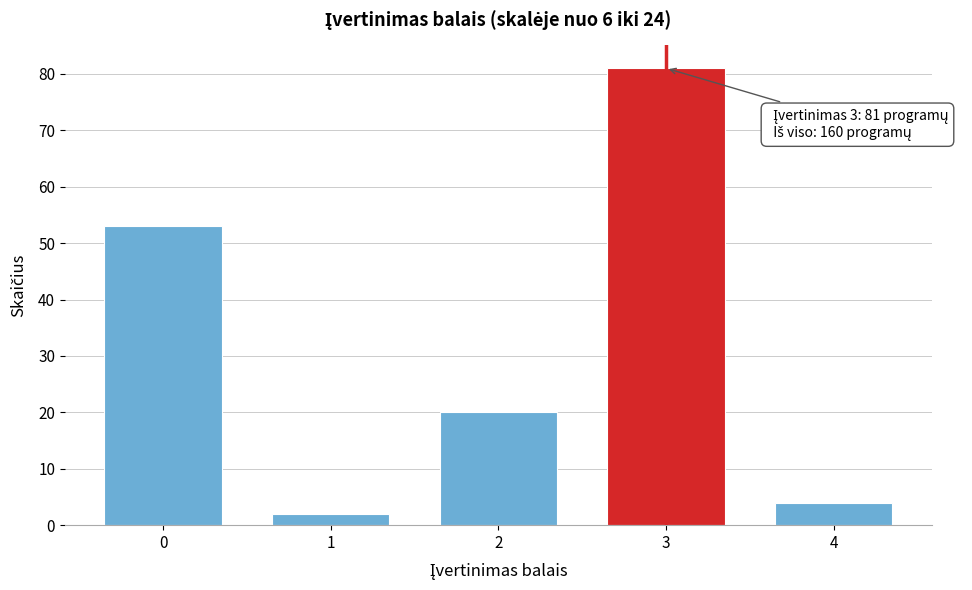

Reading left to right, transcribe all the data shown in this chart.

53	2	20	81	4